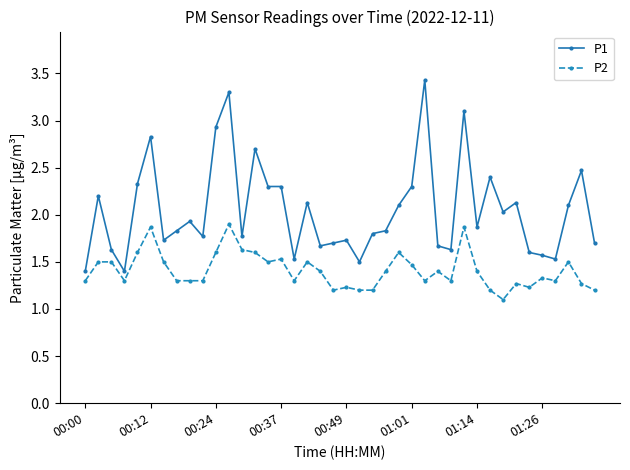

How many lines are shown in the chart?

2